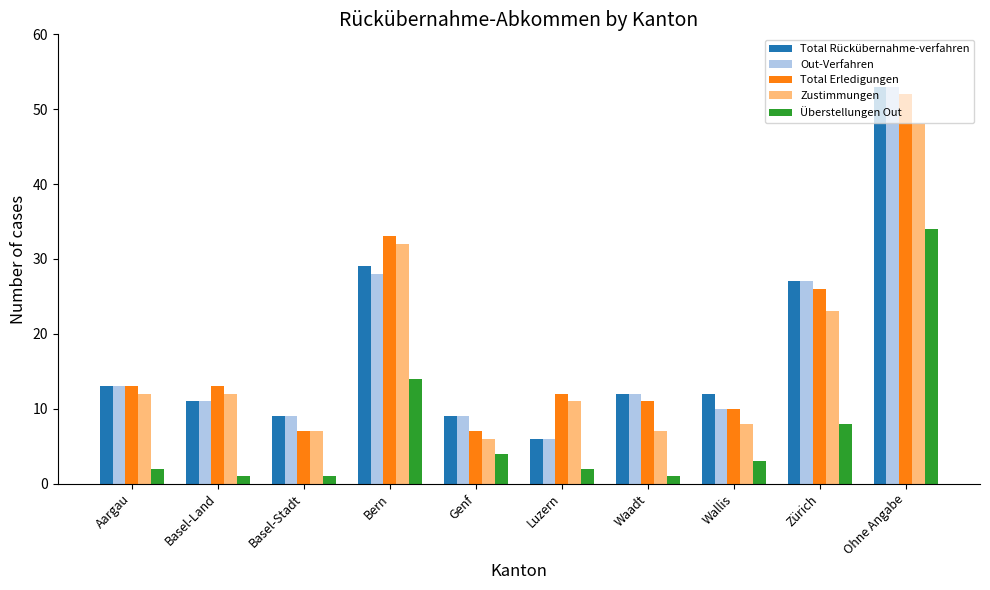

The Zustimmungen series shows 11 at Luzern. True or false?

True